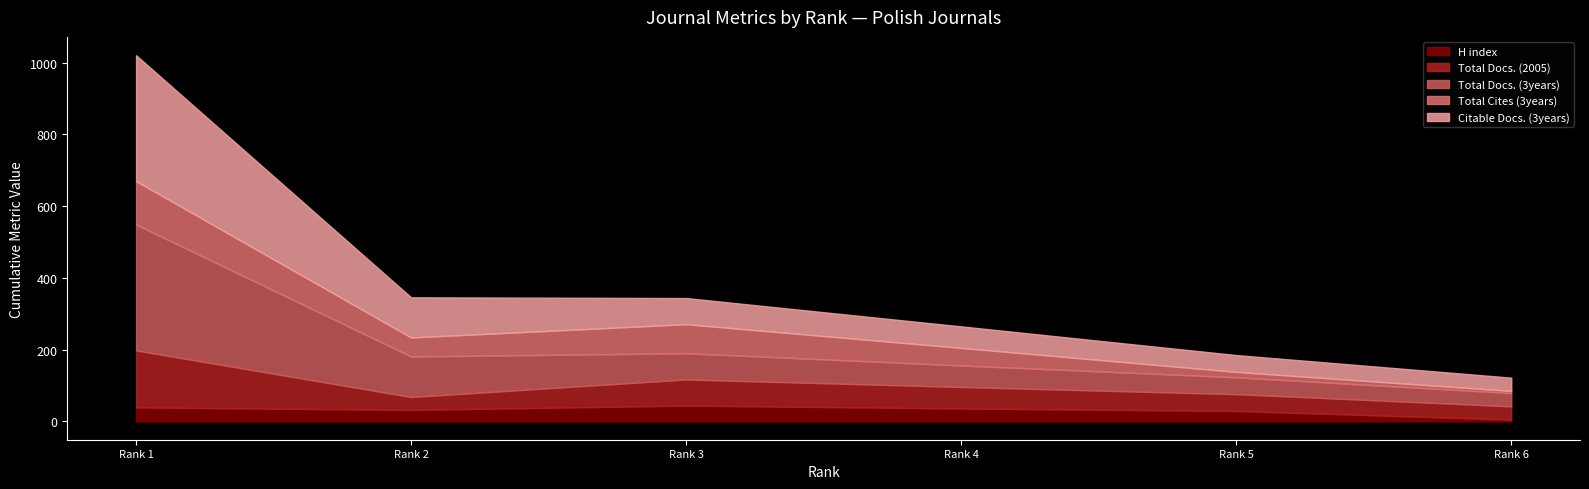

What is the highest value of the Total Docs. (2005) series?

159